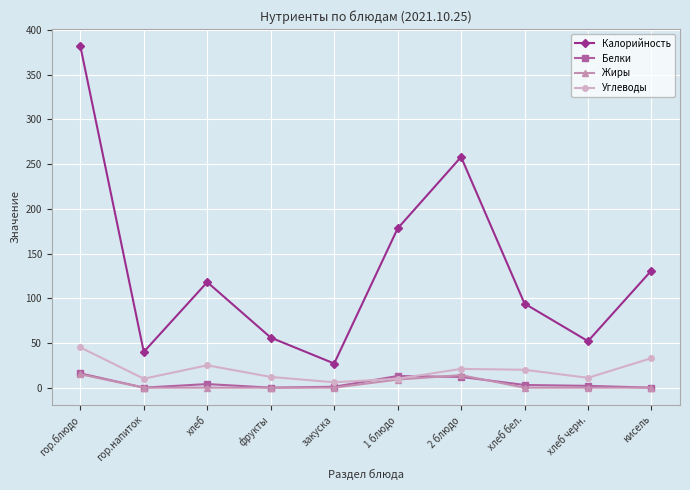

Which series has the largest range (max minus min)?

Калорийность